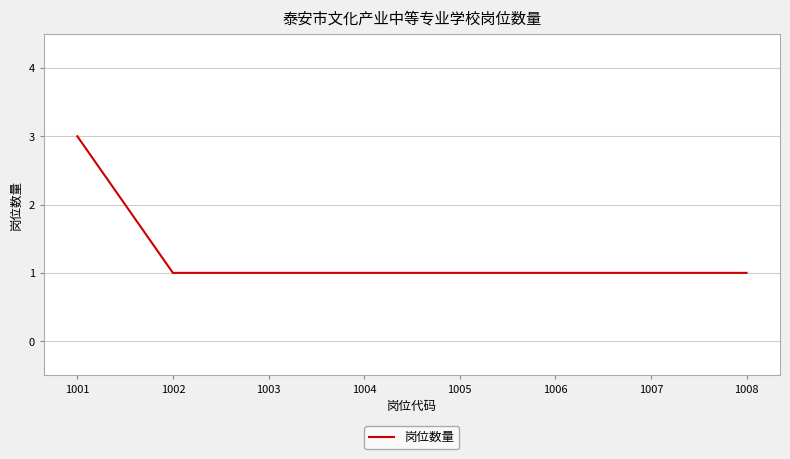

Is this an area chart (filled region under the line)?

No